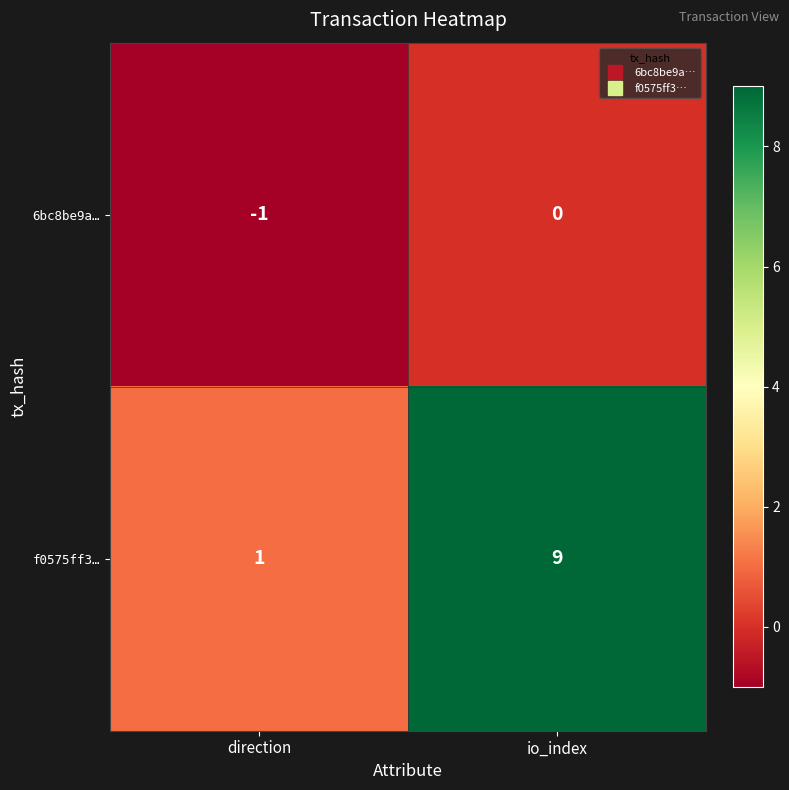

Which label corresponds to the largest value in the chart?

io_index